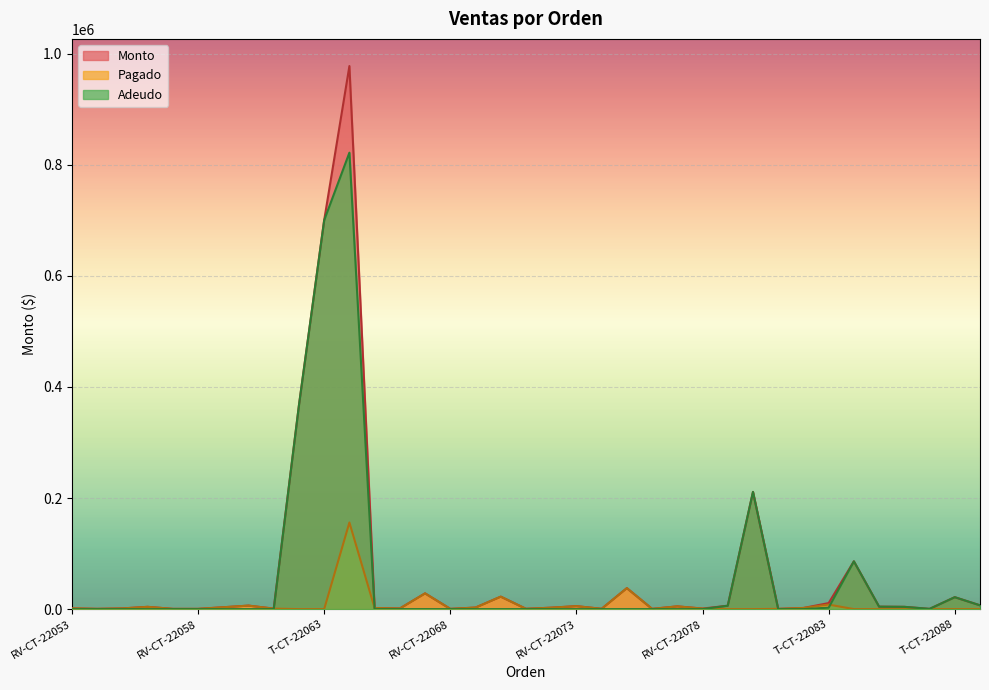

True or false: Adeudo has more than 0 interior local peaks.

True